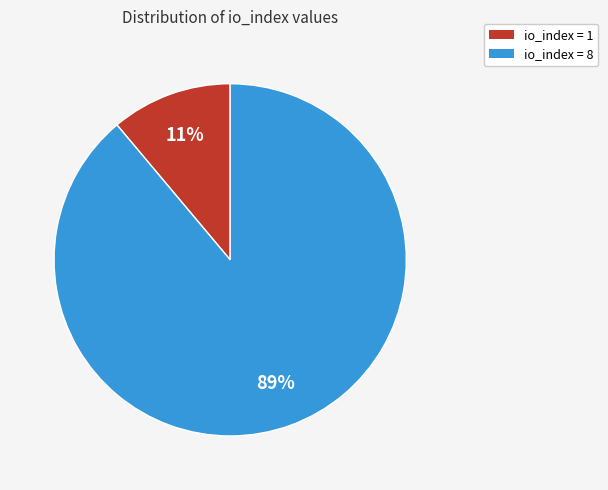

To the nearest percent, what is the average slice percentage?

50%